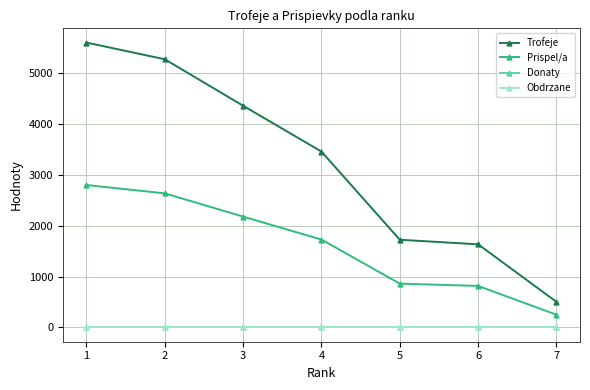

What is the sum of the Prispel/a values at 1 and 5?

3663